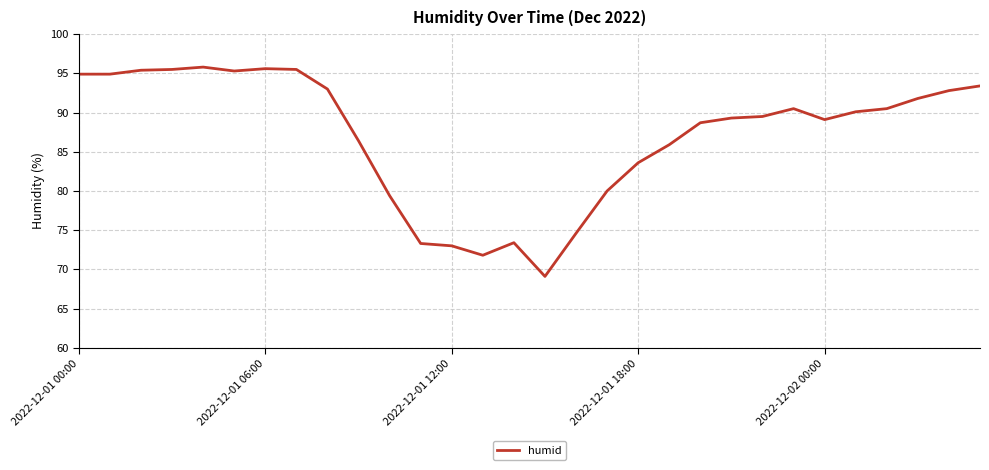

What is the minimum value shown in the chart?

69.1